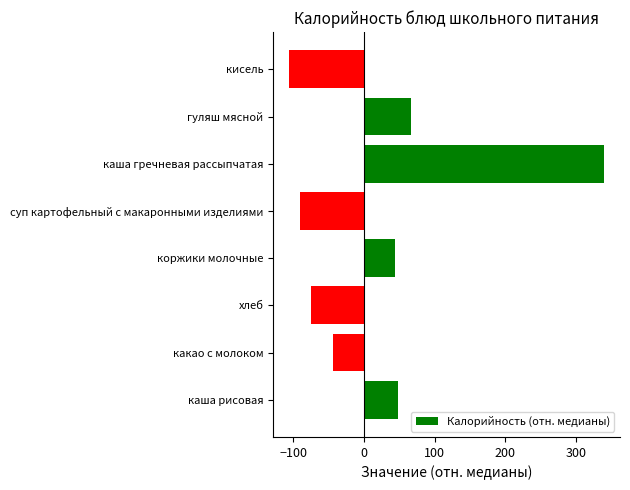

Rank the categories by value from lowest to highest.

кисель, суп картофельный с макаронными изделиями, хлеб, какао с молоком, коржики молочные, каша рисовая, гуляш мясной, каша гречневая рассыпчатая